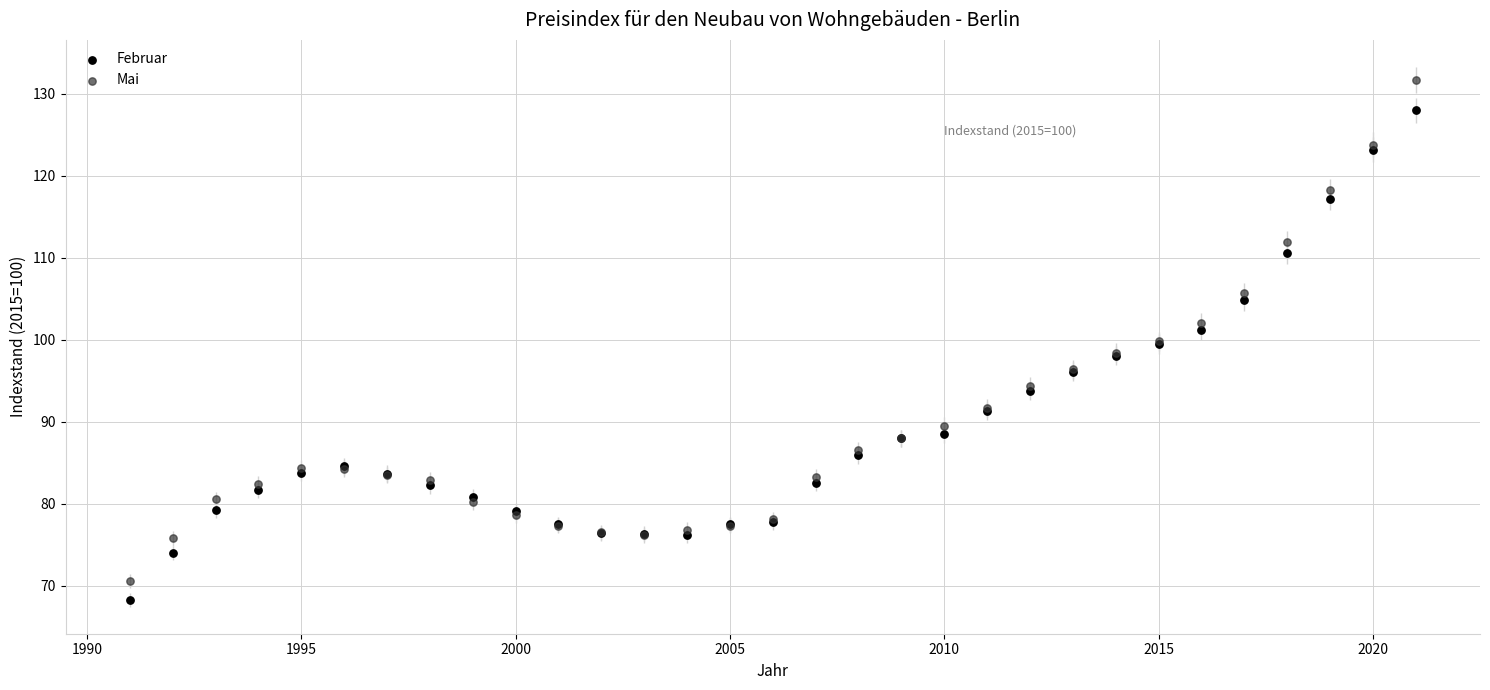

What is the X range (max minus min) for the scatter plot?

30.0